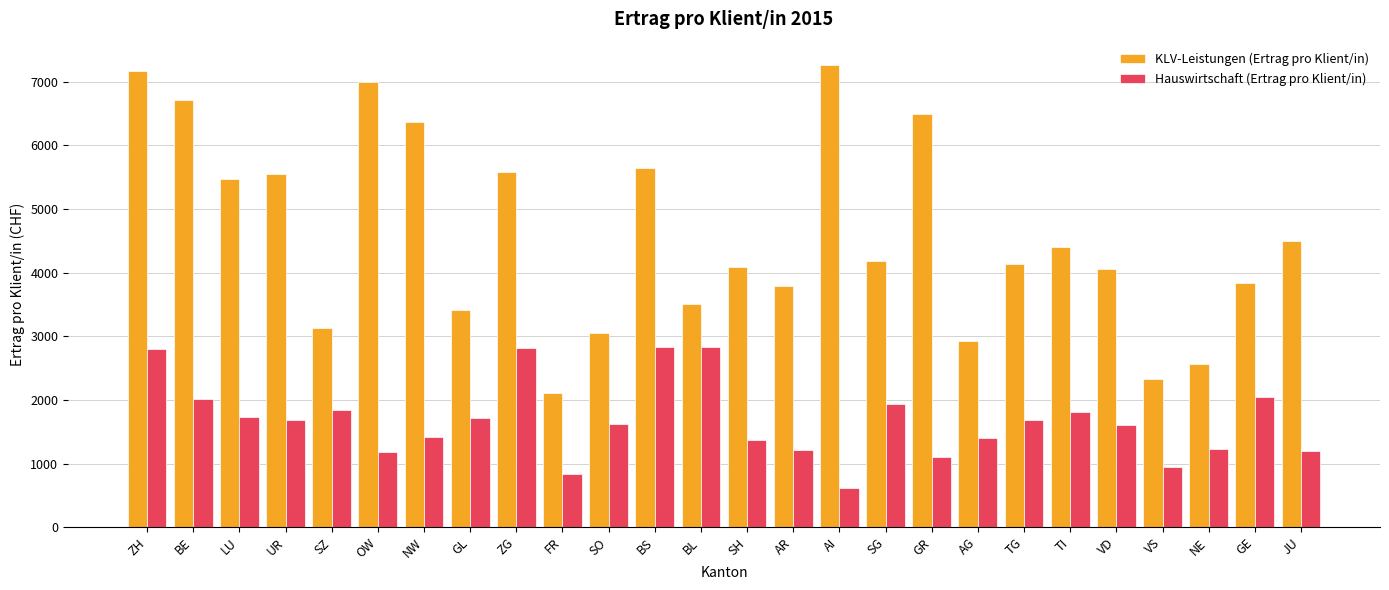

What is the label of the 17th bar from the left?

SG